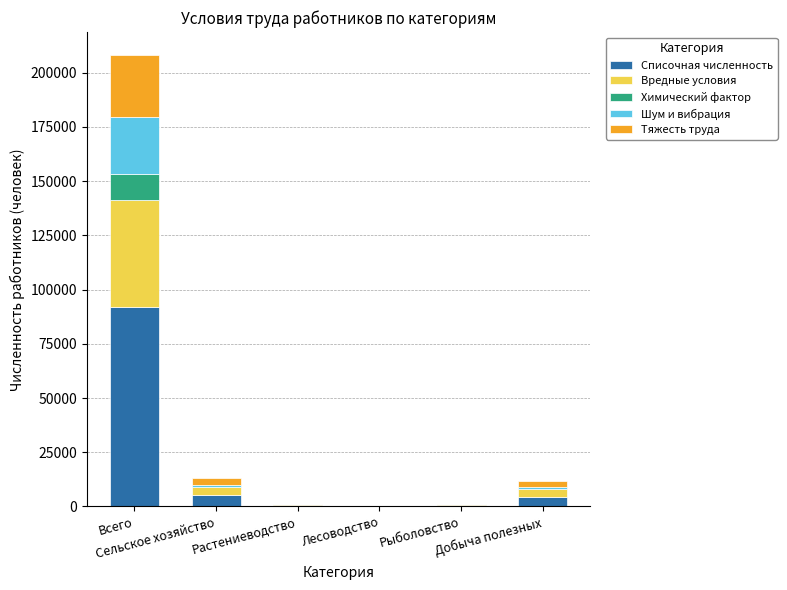

What is the sum of all Списочная численность values?

103376